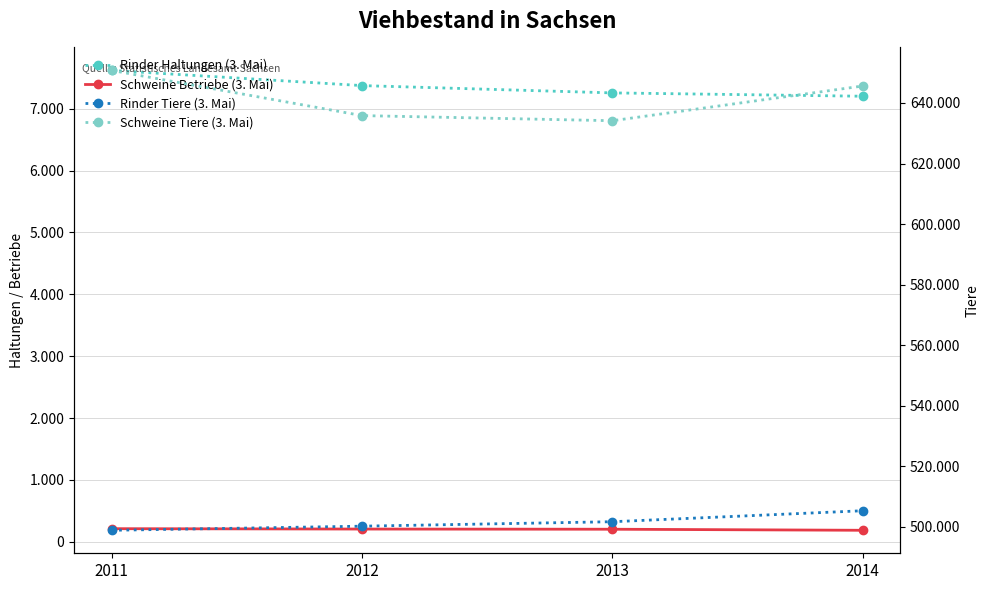

What is the spread (max minus min) of values at 2012?

635616